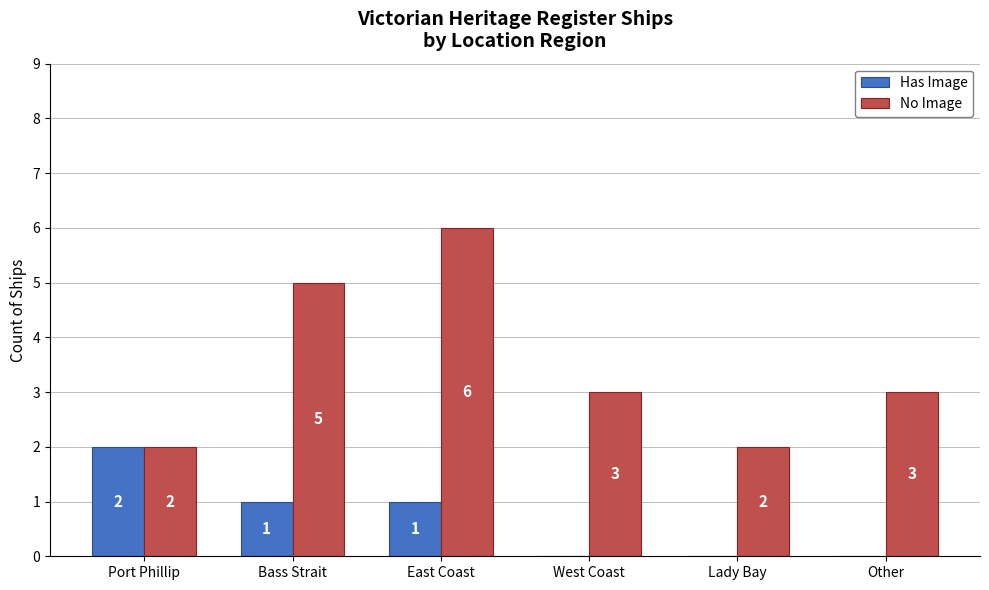

What are all the series names shown in the legend?

Has Image, No Image